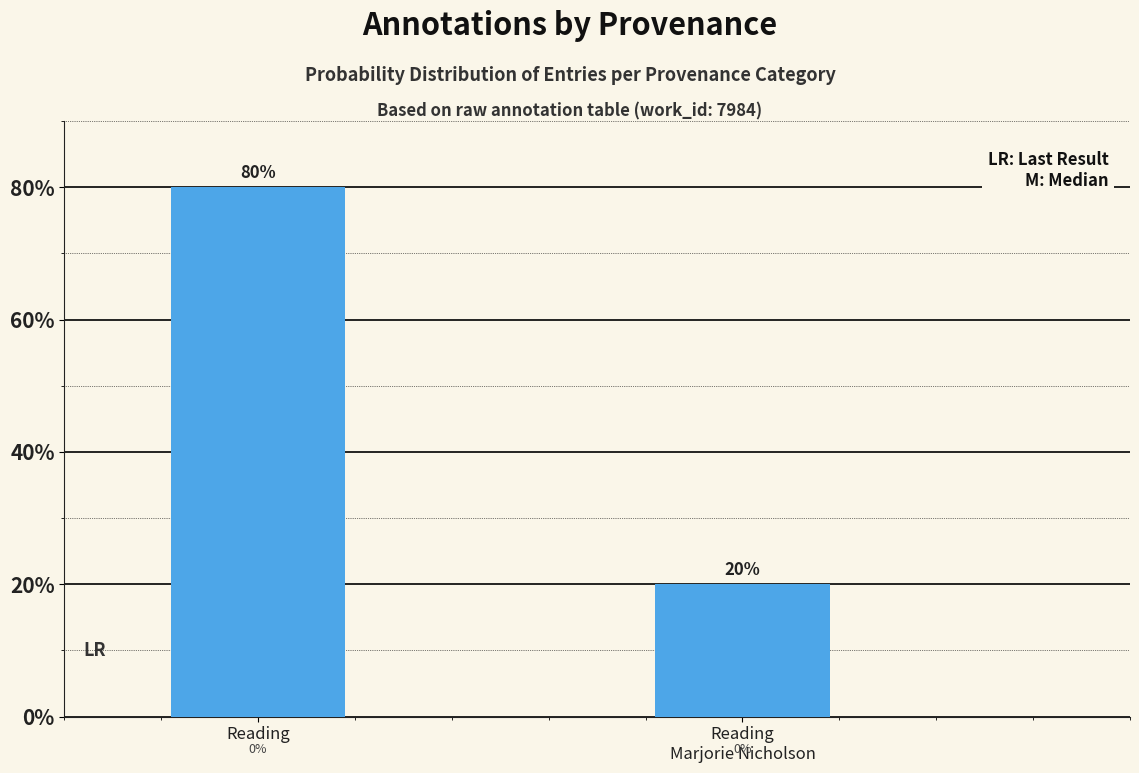

What value does the data have at Reading?

80